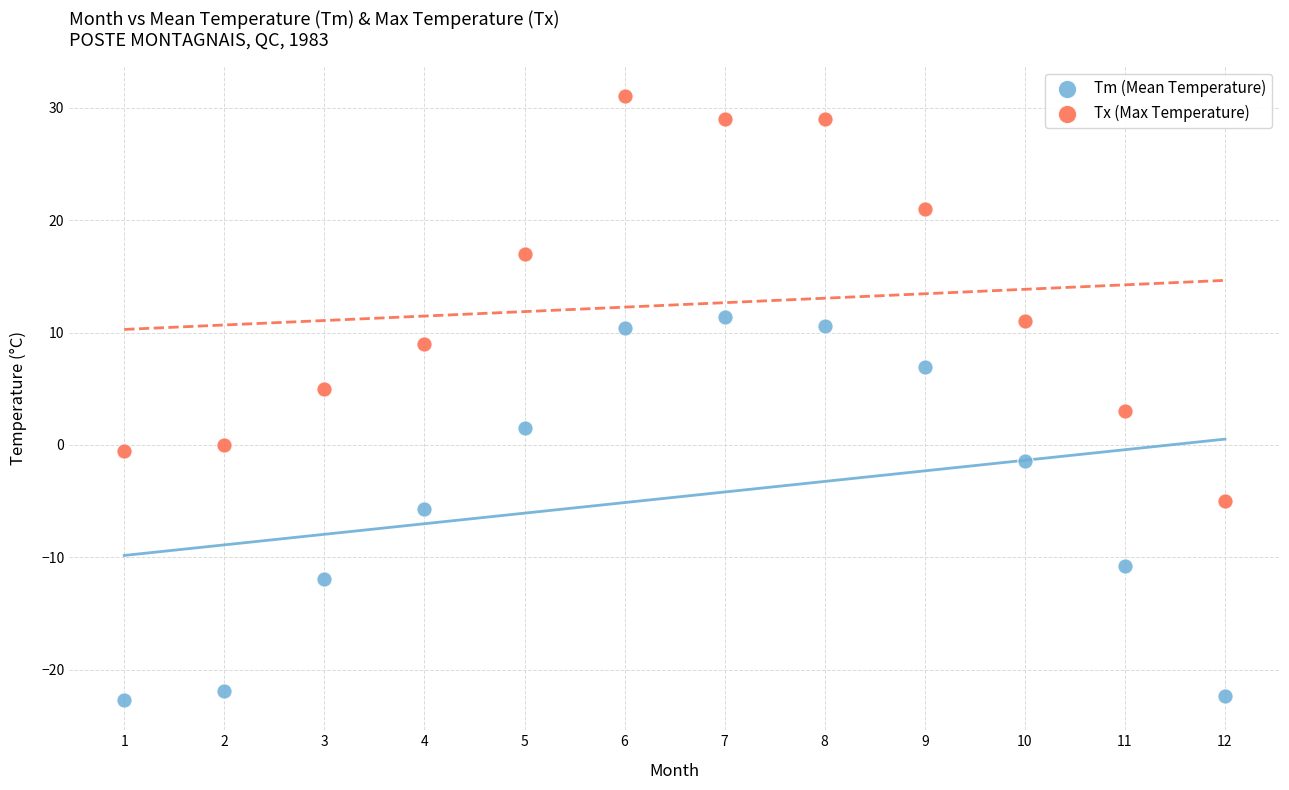

What are all the series names shown in the legend?

Tm (Mean Temperature), Tx (Max Temperature)